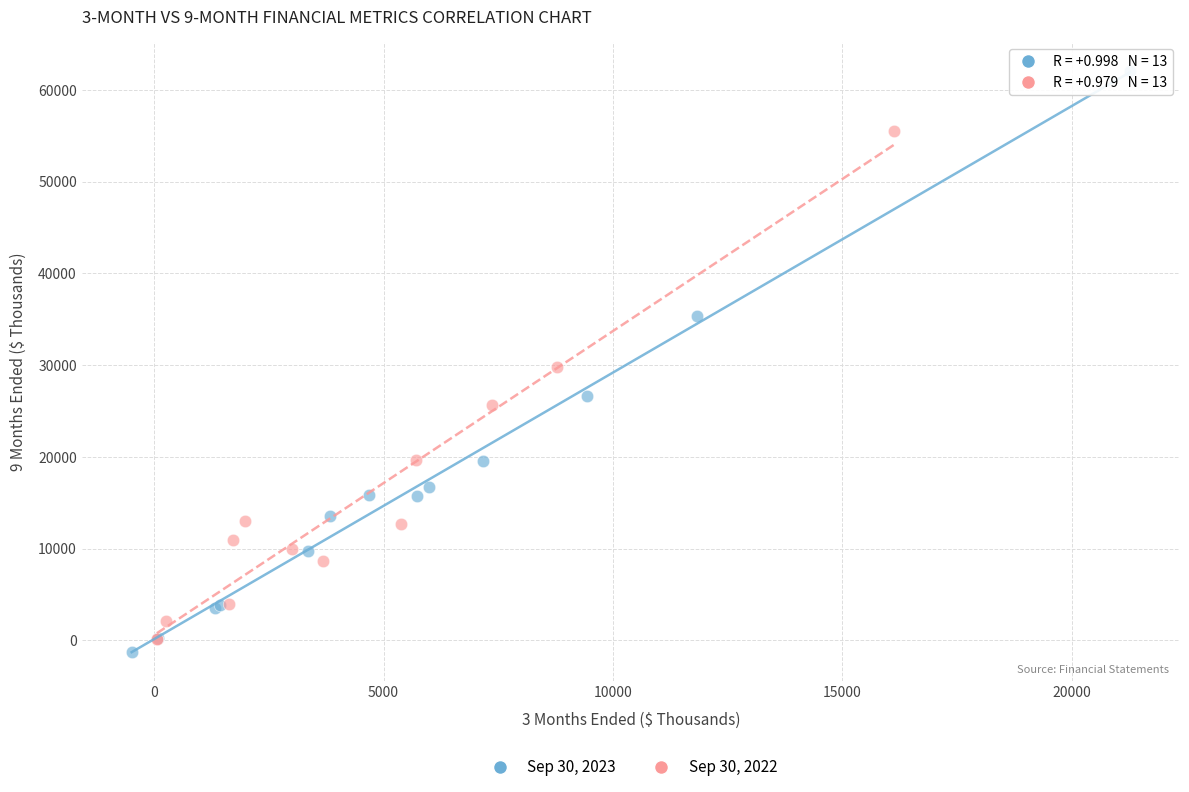

What are all the series names shown in the legend?

Sep 30, 2023, Sep 30, 2022